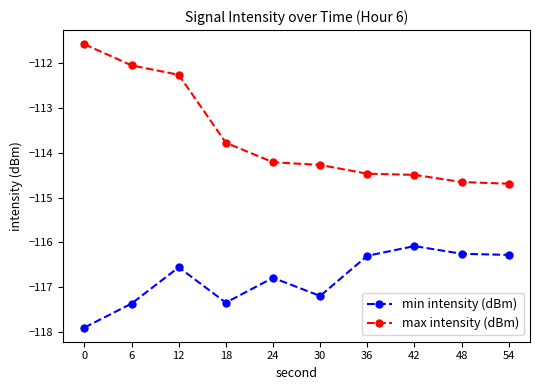

Is it true that max intensity (dBm) equals -77.9 at 24?

False